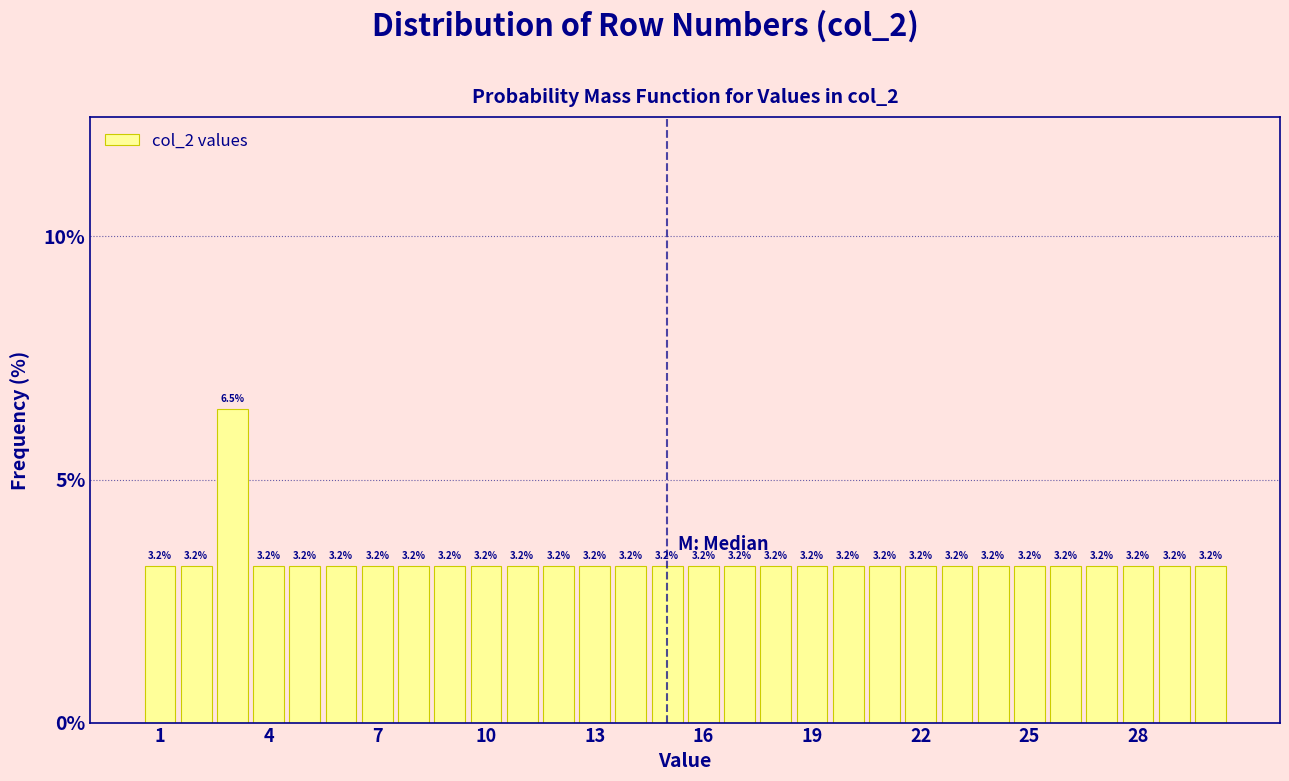

Around what value on the x-axis is the tallest bar? Give the approximate position of its centre, as read against the axis.

3.0